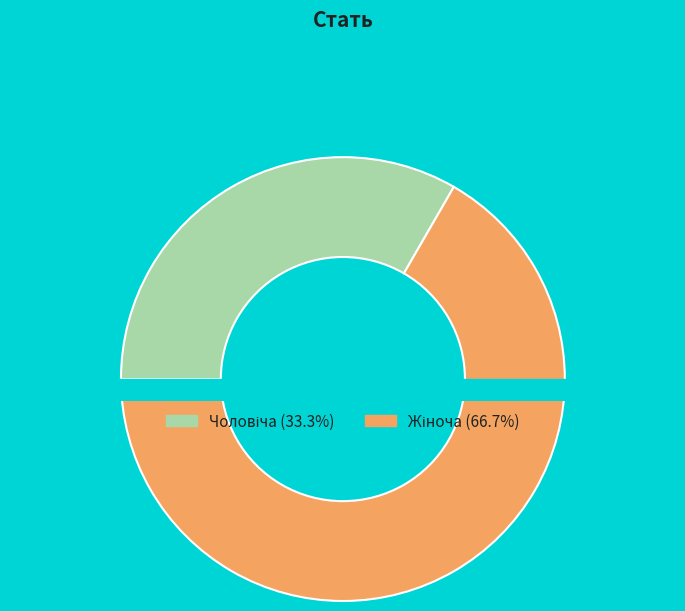

To the nearest percent, what is the combined percentage of Чоловіча and Жіноча?

100%